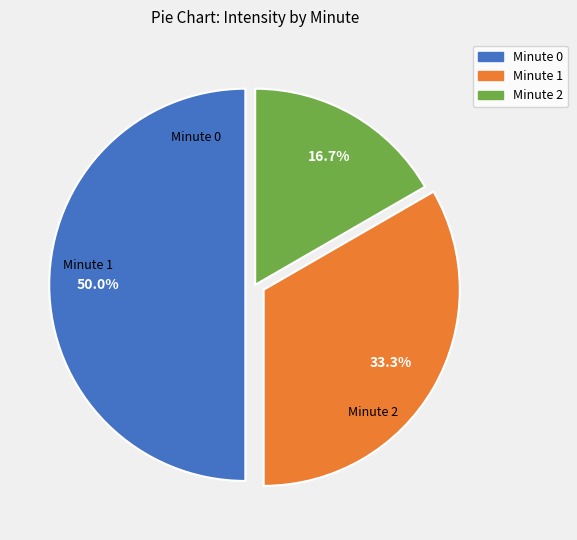

To the nearest percent, what is the difference between the largest and smallest slice percentages?

33%